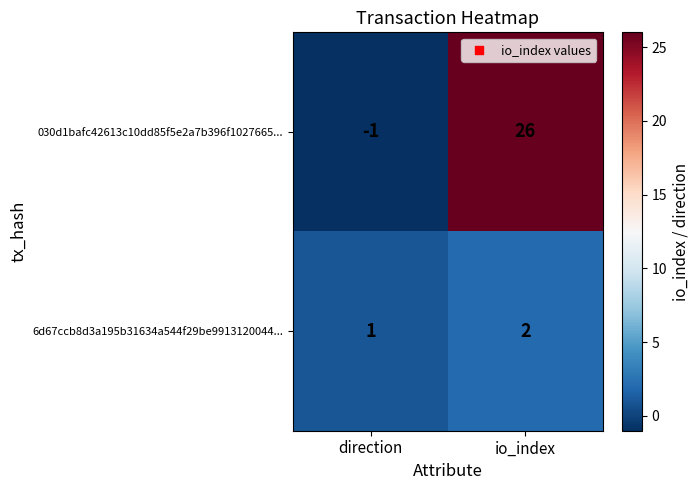

True or false: 6d67ccb8d3a195b31634a544f29be9913120044... has a value of 2 at io_index.

True